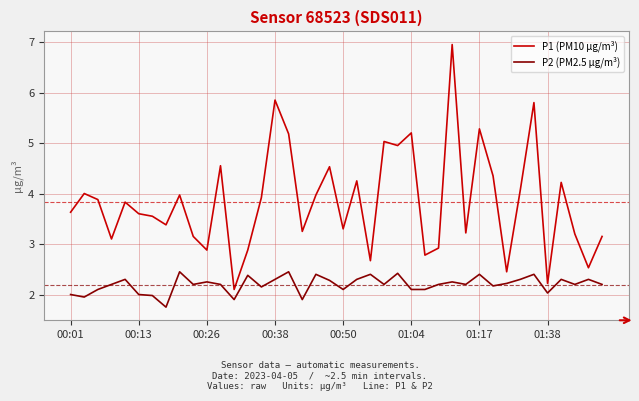

Which series has the largest range (max minus min)?

P1 (PM10 µg/m³)